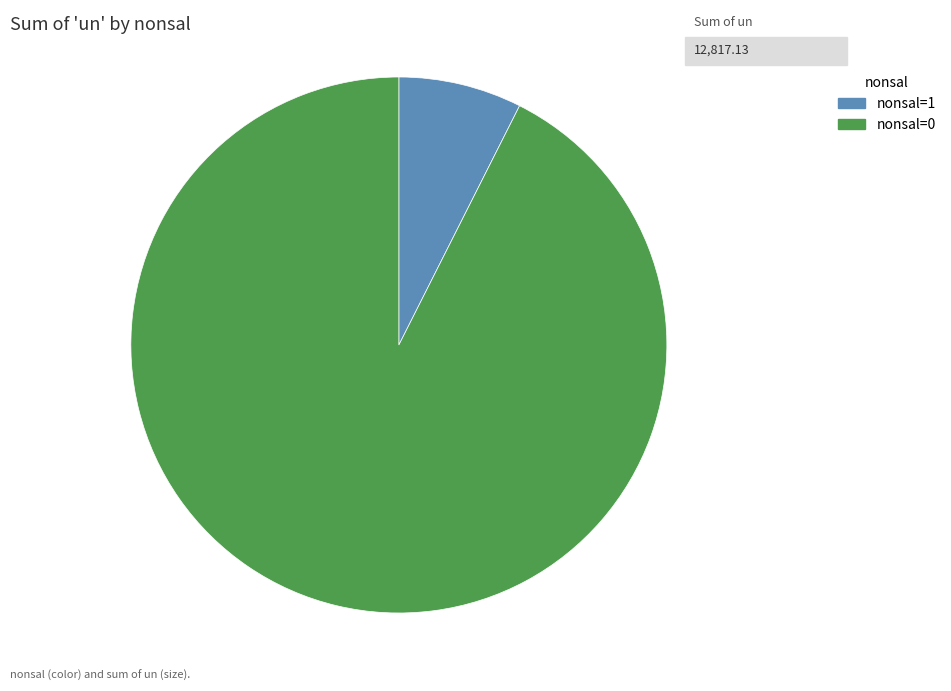

Is the sum of nonsal=1 and nonsal=0 greater than half?

Yes